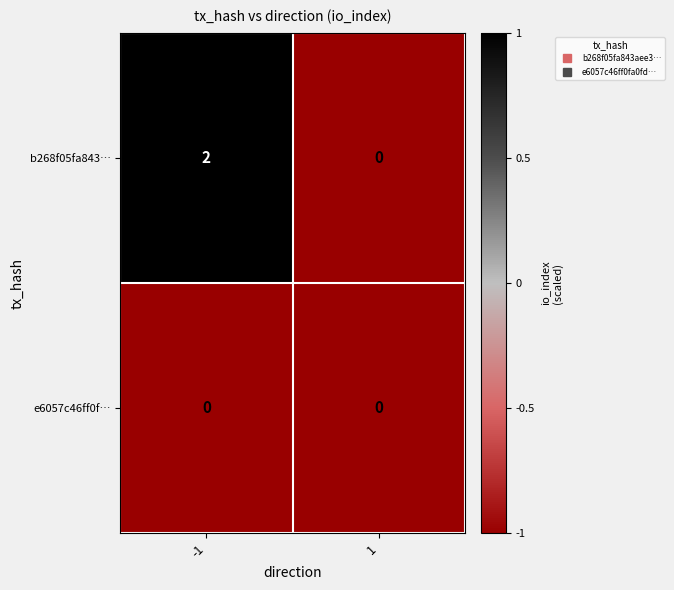

Between -1 and 1, which series saw the biggest shift?

b268f05fa843…